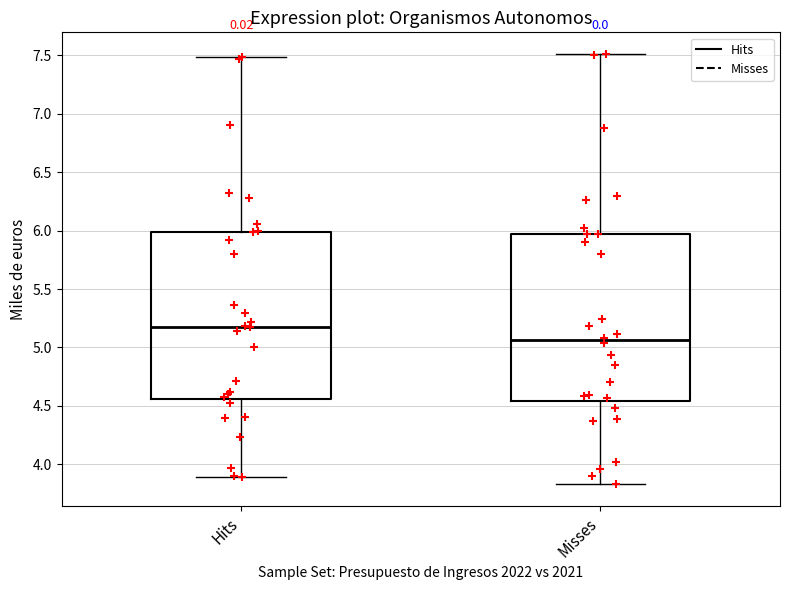

Where is the upper edge of the box for Hits on the y-axis? The values are not printed on the chart, so give them approximately, as read against the axis.

6.00